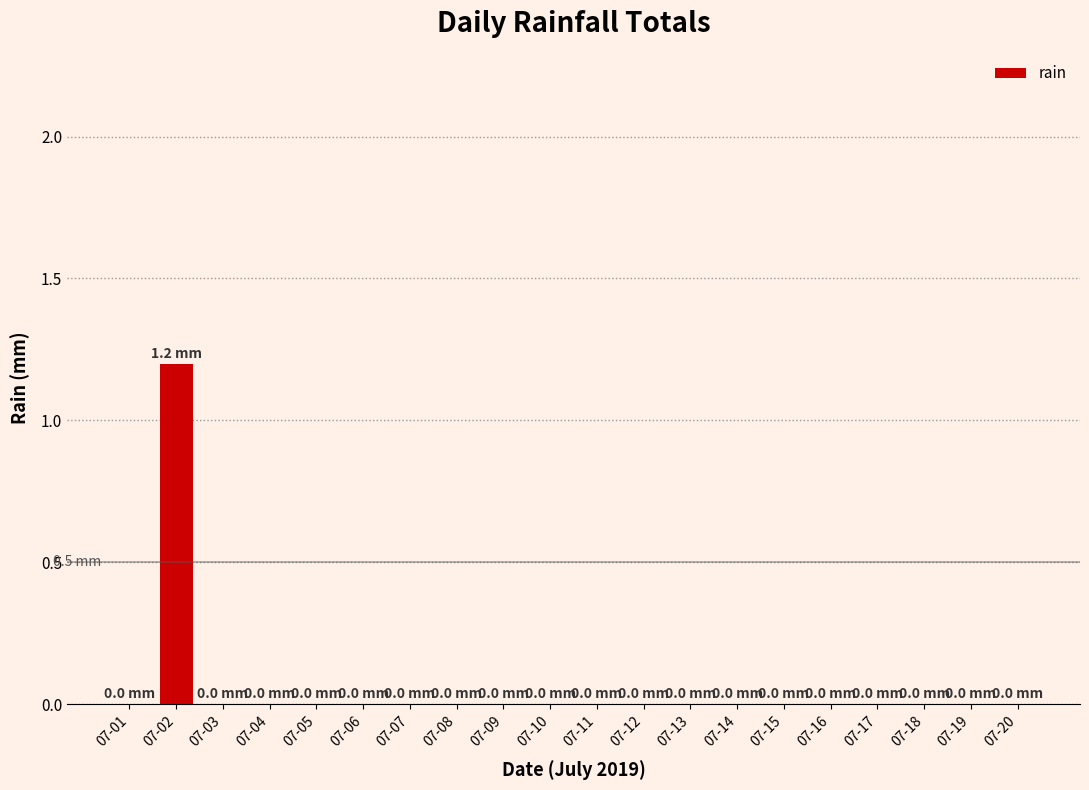

Are the bars grouped side by side (vs. stacked)?

No